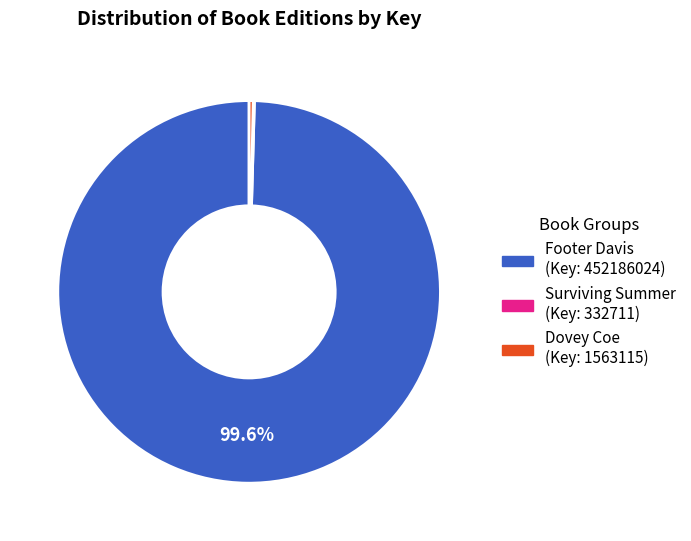

Is the sum of Dovey Coe (Key: 1563115) and Footer Davis (Key: 452186024) greater than half?

Yes